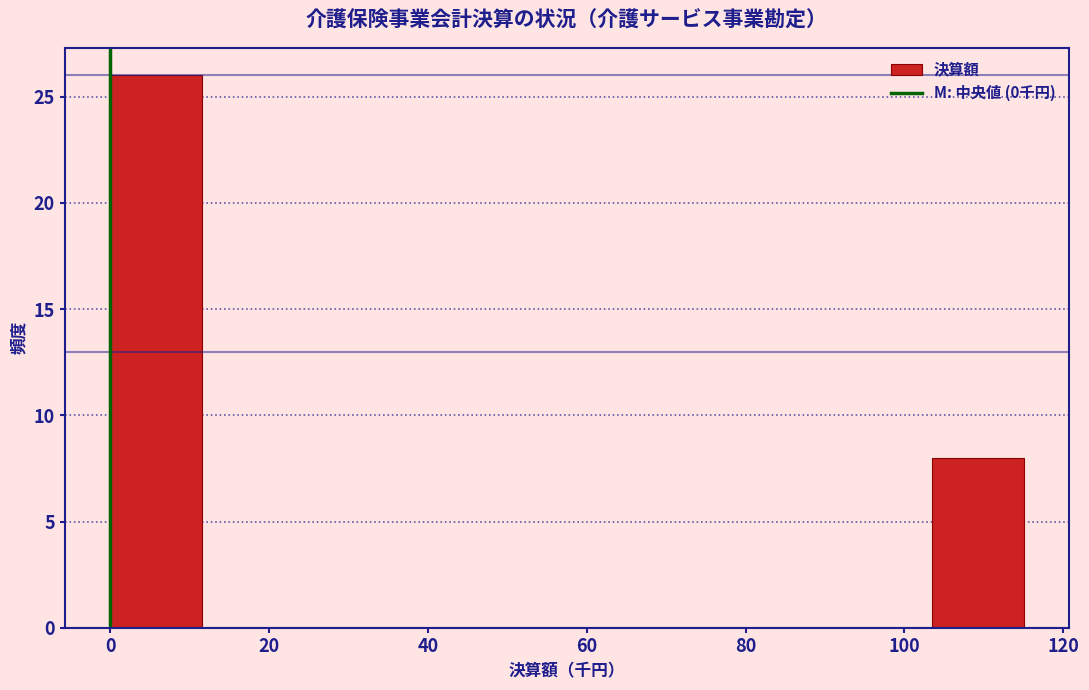

Reading left to right, list every bar in this chart as the range it spans on the x-axis followed by its height. Neither the bar edges nor the heights are printed on the chart, so give them approximately, as read against the axes.

0.0 to 11.5: 26
11.5 to 23.0: 0
23.0 to 34.5: 0
34.5 to 46.0: 0
46.0 to 57.5: 0
57.5 to 69.0: 0
69.0 to 80.5: 0
80.5 to 92.0: 0
92.0 to 103.5: 0
103.5 to 115.0: 8